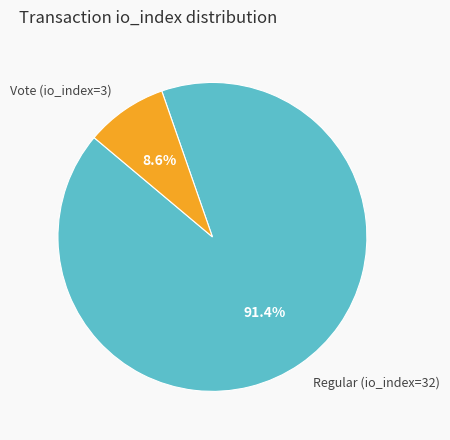

What percentage is the Regular (io_index=32) slice, to the nearest percent?

91%